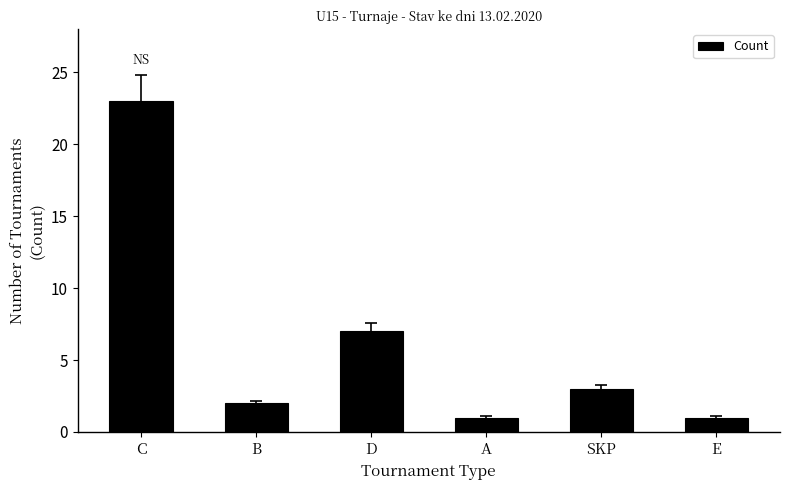

Is it true that the value at D is 3?

False